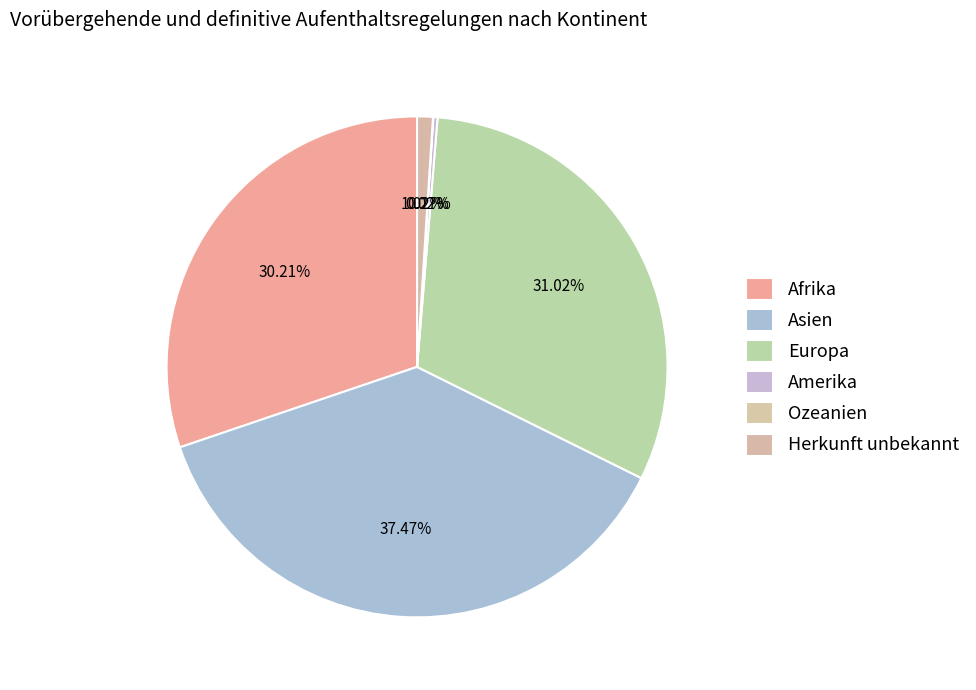

Is there any slice that represents more than half of the pie?

No